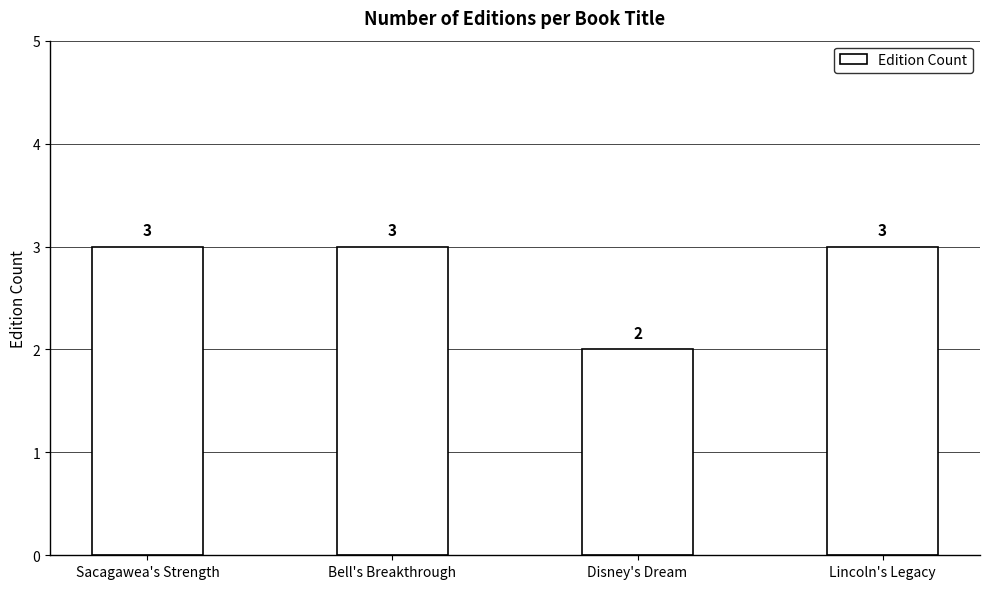

Read the value at Sacagawea's Strength.

3